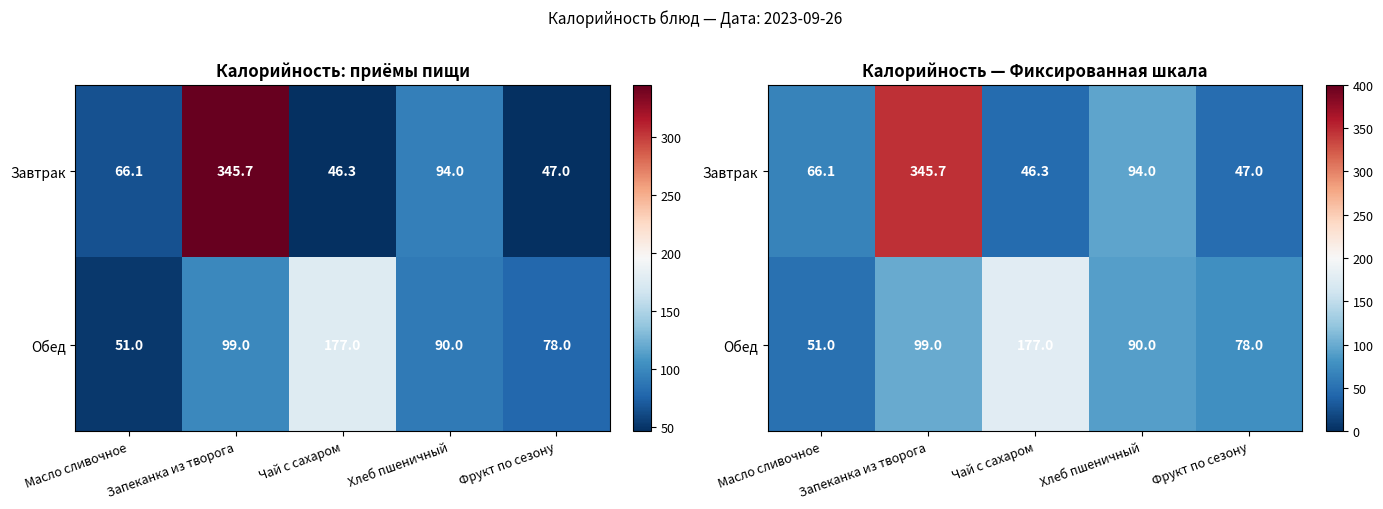

At how many categories does at least one series exceed 311?

1